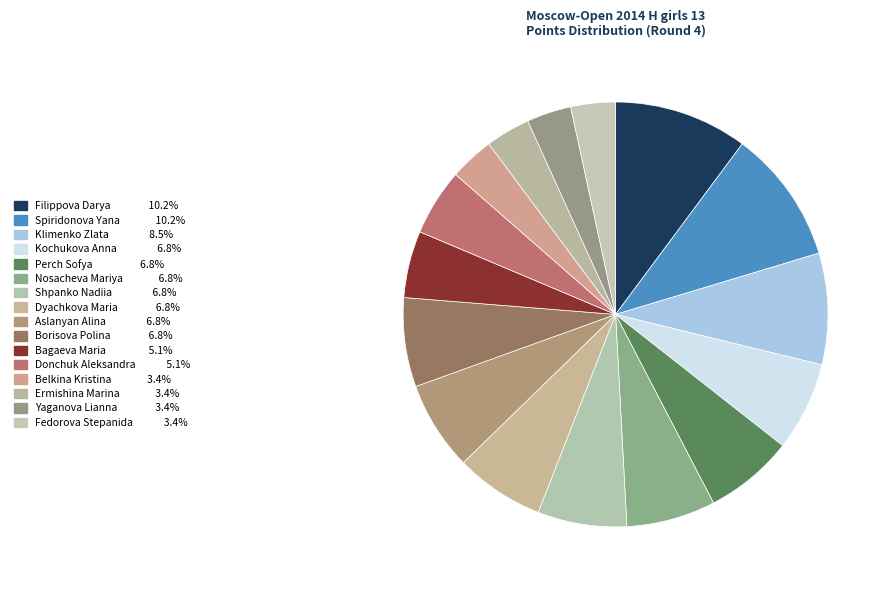

The Klimenko Zlata slice represents 8% of the pie. True or false?

True